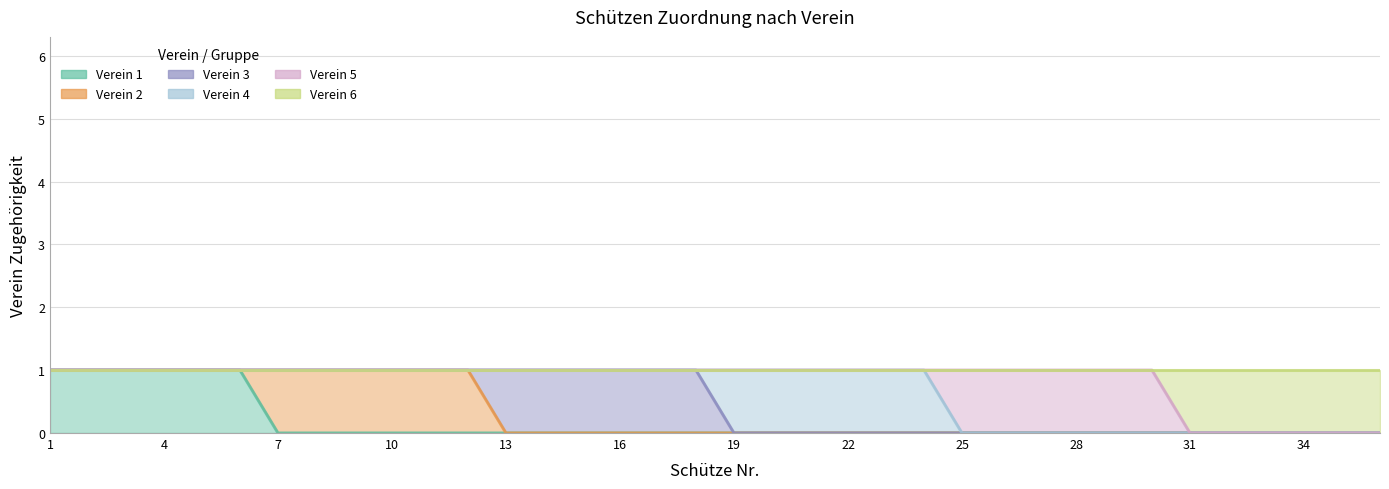

Reading left to right, extract all data points from this chart.

Verein 1: 1=1	2=1	3=1	4=1	5=1	6=1	7=0	8=0	9=0	10=0	11=0	12=0	13=0	14=0	15=0	16=0	17=0	18=0	19=0	20=0	21=0	22=0	23=0	24=0	25=0	26=0	27=0	28=0	29=0	30=0	31=0	32=0	33=0	34=0	35=0	36=0
Verein 2: 1=0	2=0	3=0	4=0	5=0	6=0	7=1	8=1	9=1	10=1	11=1	12=1	13=0	14=0	15=0	16=0	17=0	18=0	19=0	20=0	21=0	22=0	23=0	24=0	25=0	26=0	27=0	28=0	29=0	30=0	31=0	32=0	33=0	34=0	35=0	36=0
Verein 3: 1=0	2=0	3=0	4=0	5=0	6=0	7=0	8=0	9=0	10=0	11=0	12=0	13=1	14=1	15=1	16=1	17=1	18=1	19=0	20=0	21=0	22=0	23=0	24=0	25=0	26=0	27=0	28=0	29=0	30=0	31=0	32=0	33=0	34=0	35=0	36=0
Verein 4: 1=0	2=0	3=0	4=0	5=0	6=0	7=0	8=0	9=0	10=0	11=0	12=0	13=0	14=0	15=0	16=0	17=0	18=0	19=1	20=1	21=1	22=1	23=1	24=1	25=0	26=0	27=0	28=0	29=0	30=0	31=0	32=0	33=0	34=0	35=0	36=0
Verein 5: 1=0	2=0	3=0	4=0	5=0	6=0	7=0	8=0	9=0	10=0	11=0	12=0	13=0	14=0	15=0	16=0	17=0	18=0	19=0	20=0	21=0	22=0	23=0	24=0	25=1	26=1	27=1	28=1	29=1	30=1	31=0	32=0	33=0	34=0	35=0	36=0
Verein 6: 1=0	2=0	3=0	4=0	5=0	6=0	7=0	8=0	9=0	10=0	11=0	12=0	13=0	14=0	15=0	16=0	17=0	18=0	19=0	20=0	21=0	22=0	23=0	24=0	25=0	26=0	27=0	28=0	29=0	30=0	31=1	32=1	33=1	34=1	35=1	36=1